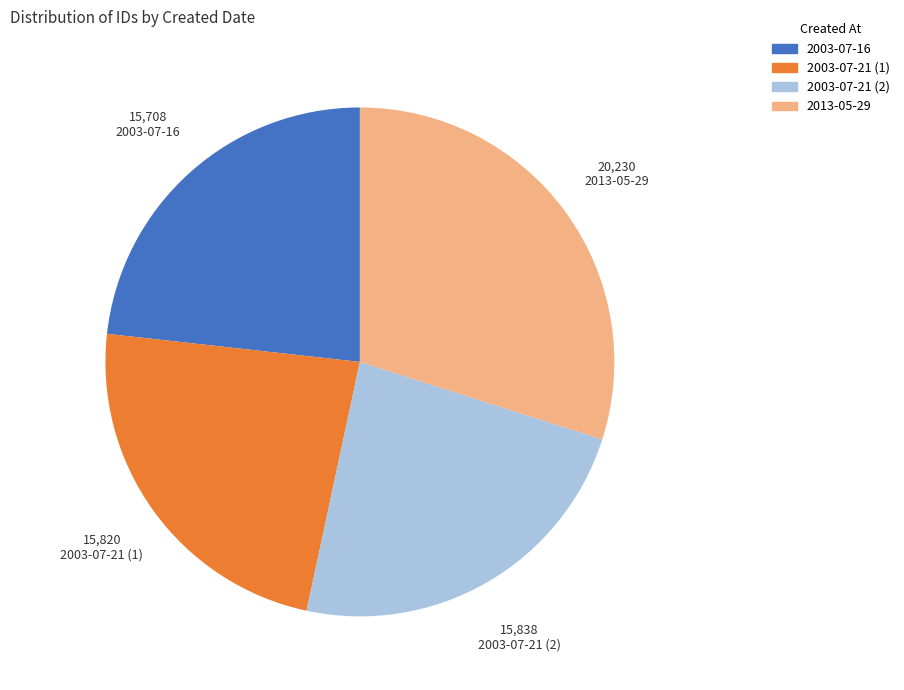

Does 2003-07-16 represent more than half of the total?

No